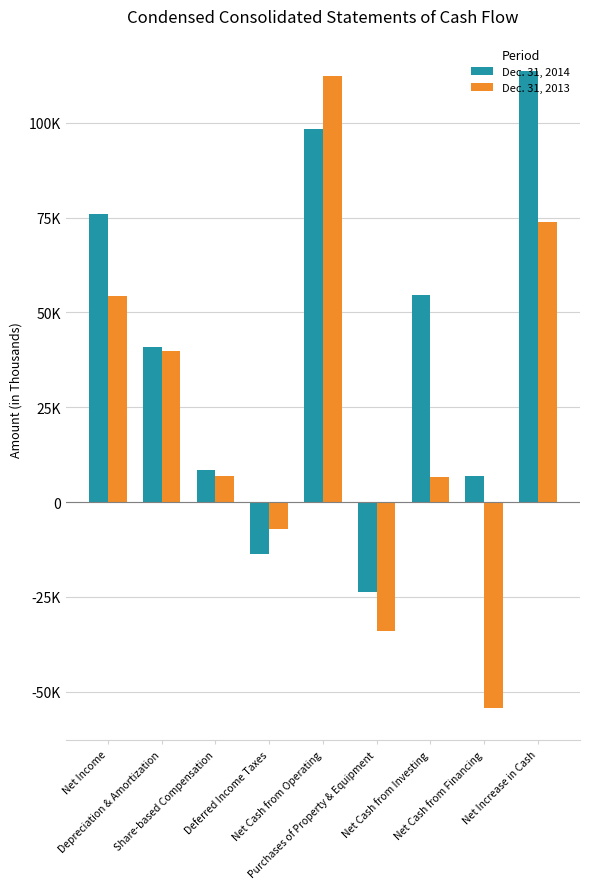

What are all the series names shown in the legend?

Dec. 31, 2014, Dec. 31, 2013